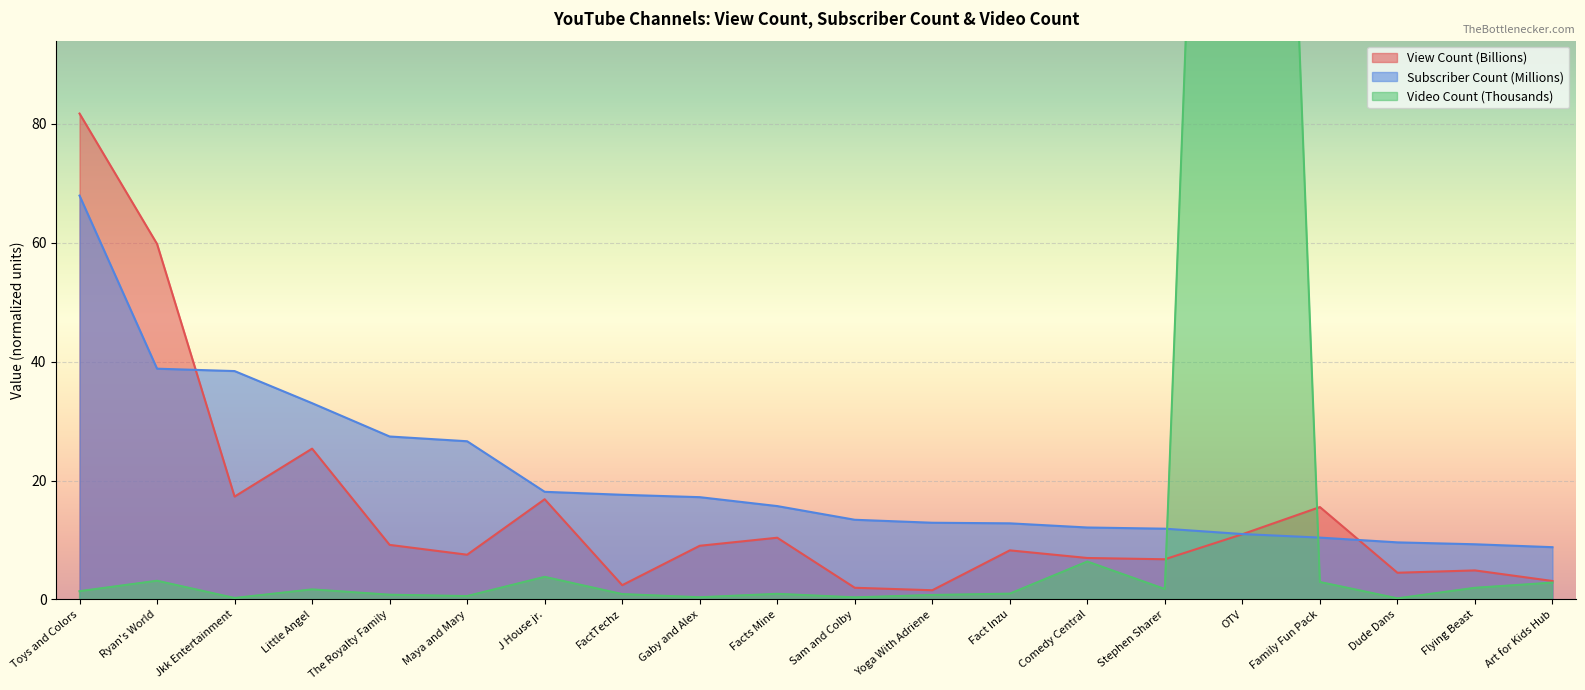

What is the sum of the Video Count values at Little Angel and J House jr.?

5.5